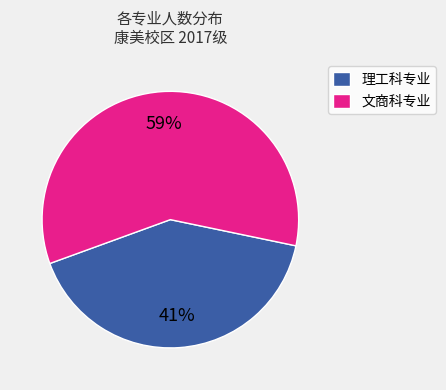

Is there a majority slice in this chart?

Yes